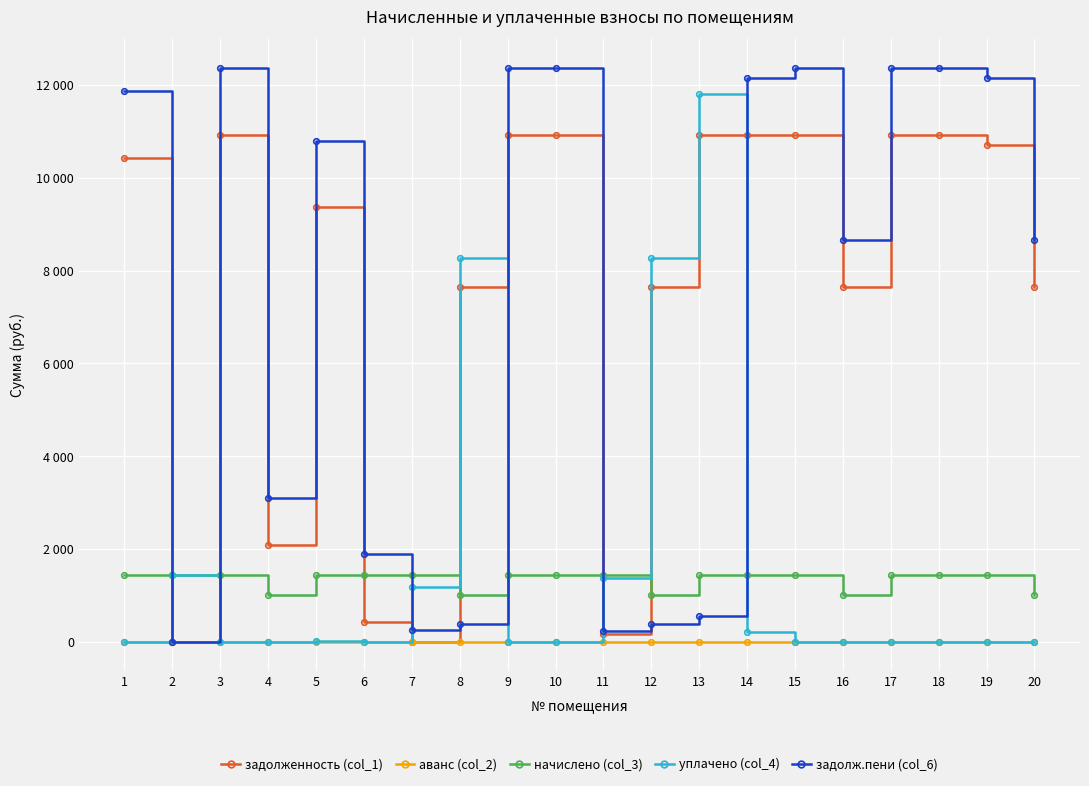

Which series changed the most between 3 and 13?

уплачено (col_4)